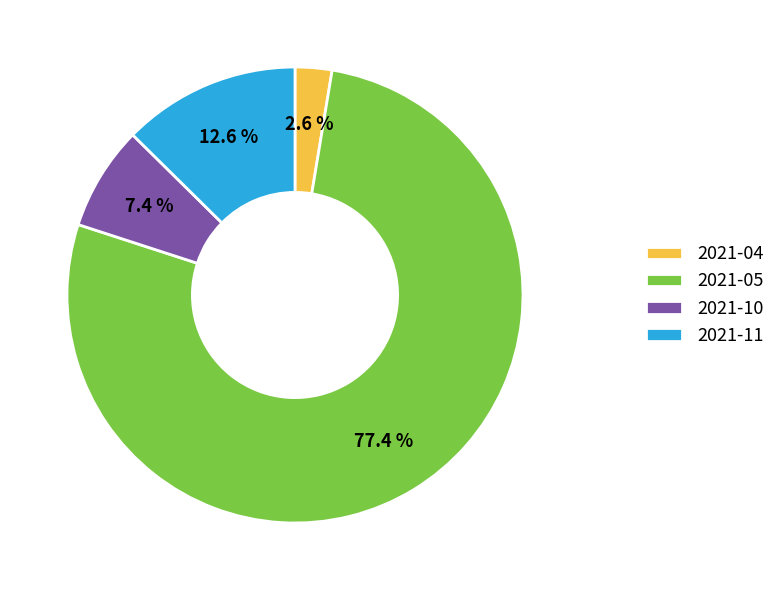

How much of the chart is everything except 2021-10?

92.6%